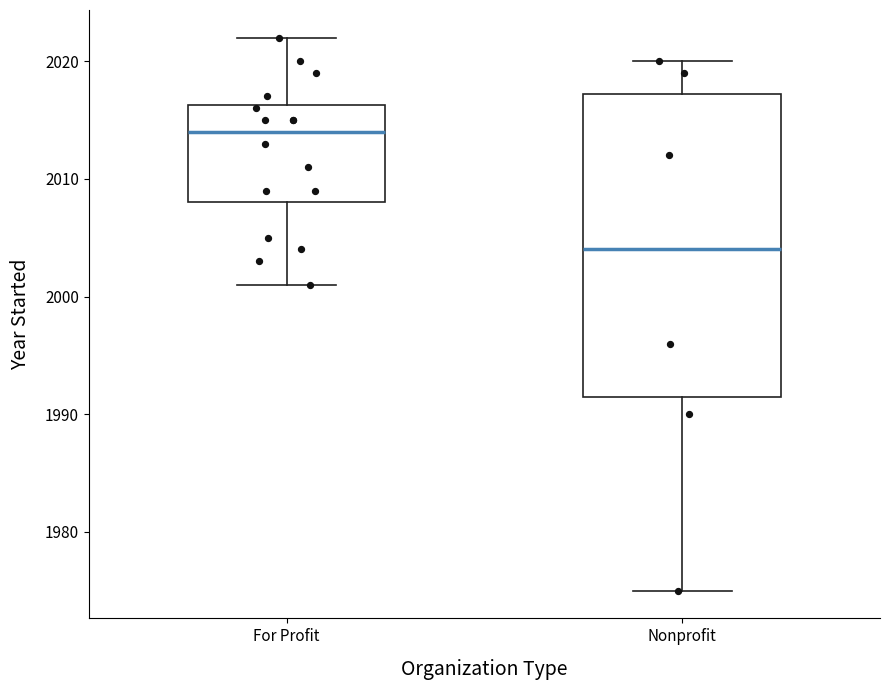

Comparing the boxes themselves (not the whiskers), which one is the tallest?

Nonprofit